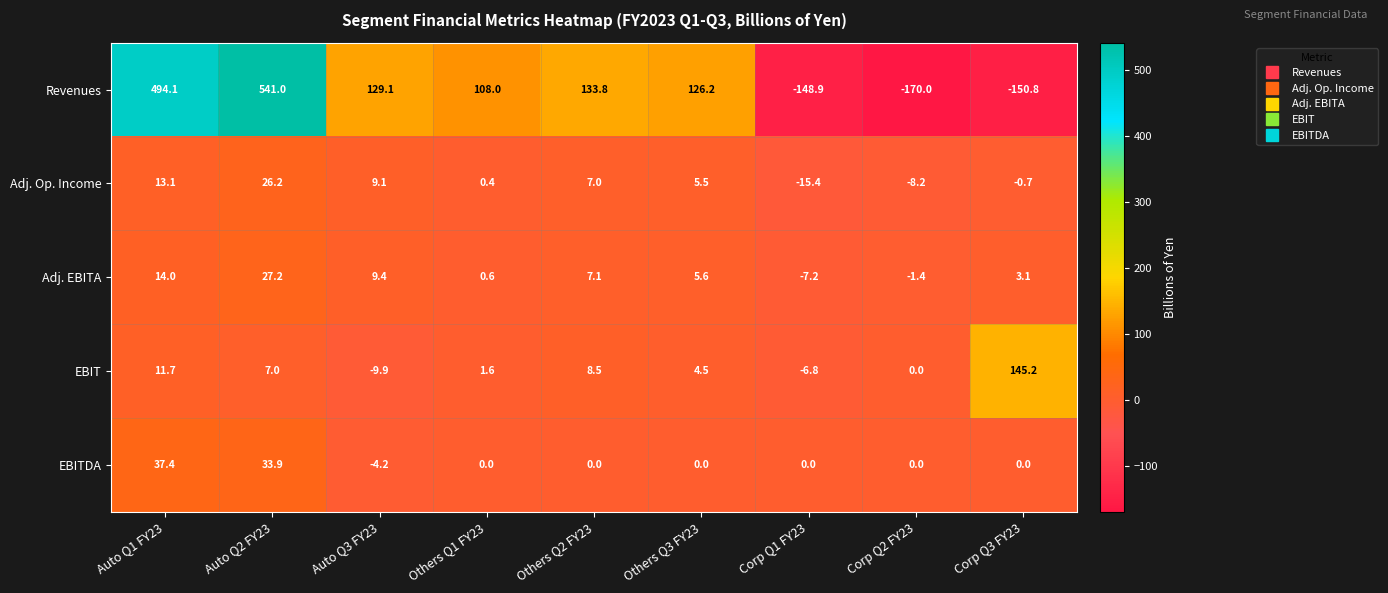

What is the difference between the second highest and second lowest values in the EBIT series?

18.5